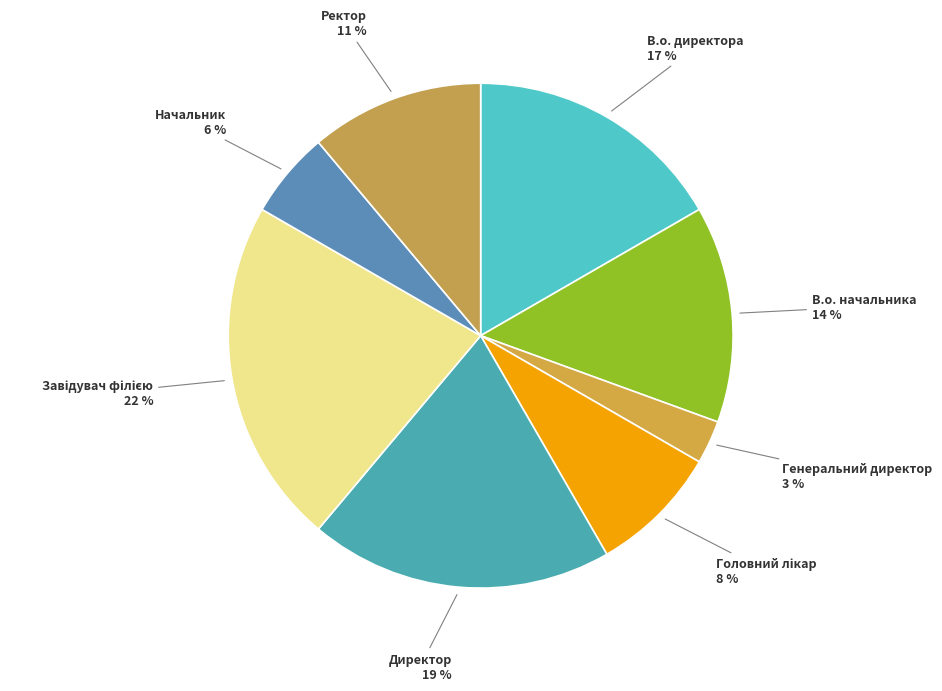

Do В.о. начальника and Директор together represent more than half of the pie?

No